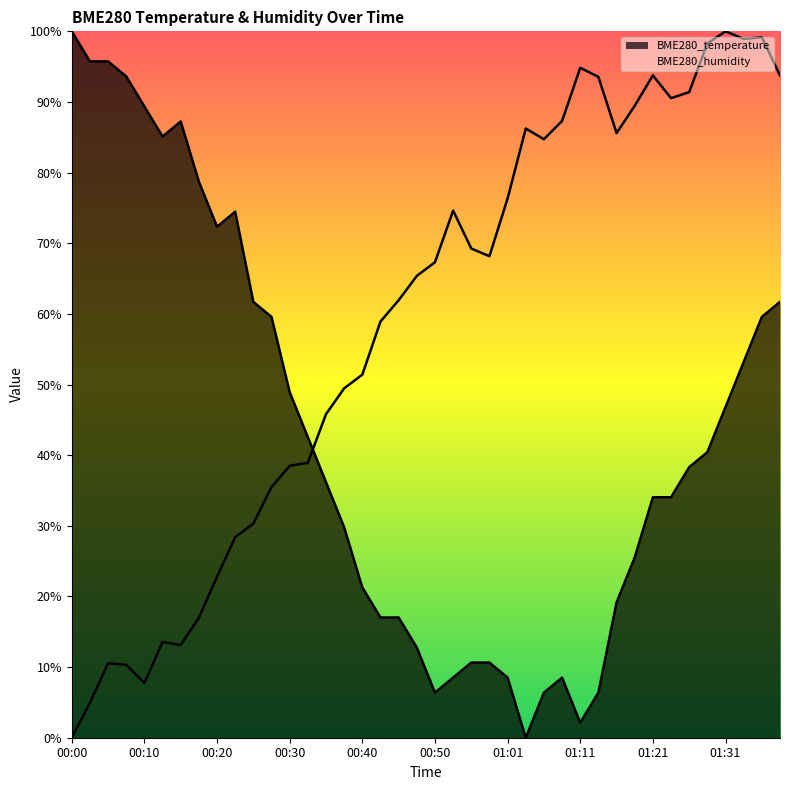

What is the value of the BME280_humidity point at the 29th from the left?

94.8